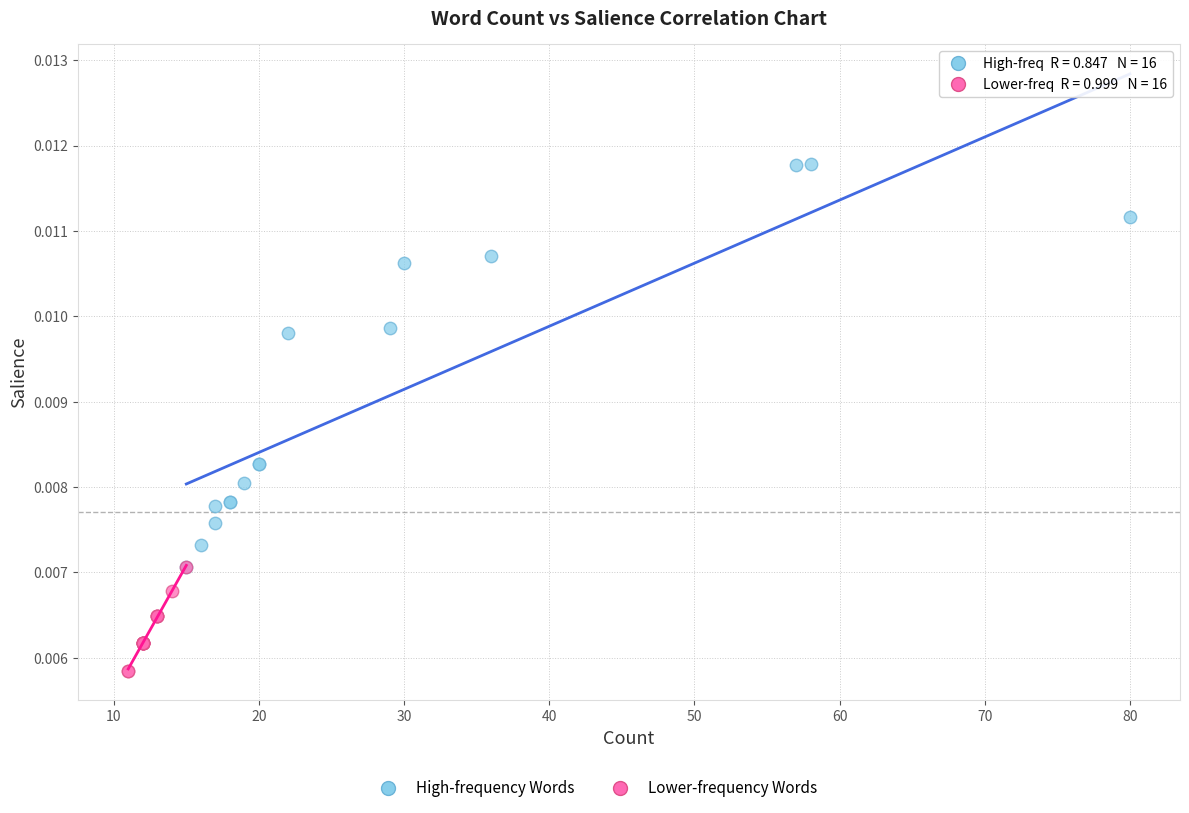

Which series reaches the minimum Y coordinate?

Lower-frequency Words